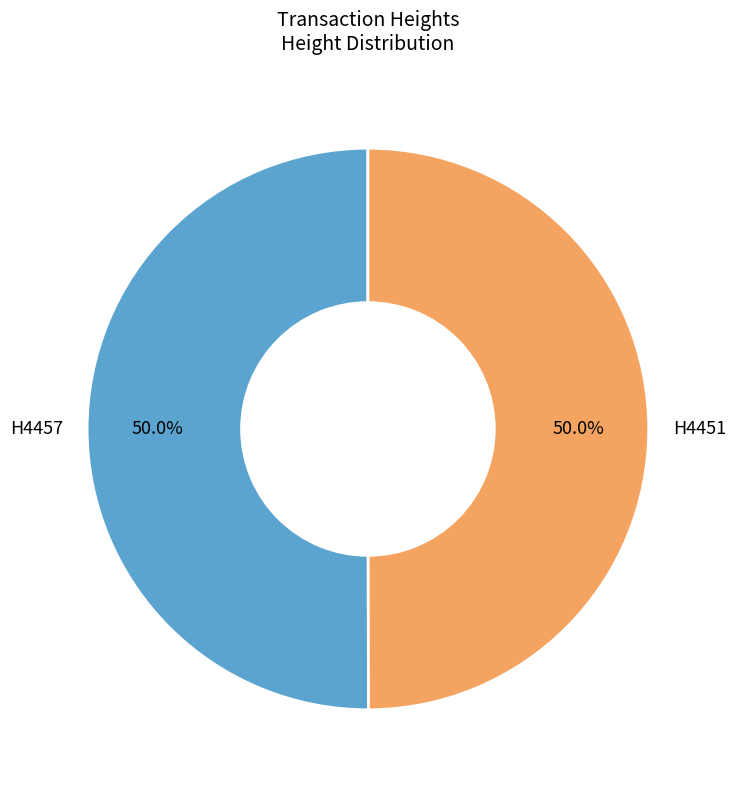

How many slices are in this pie chart?

2